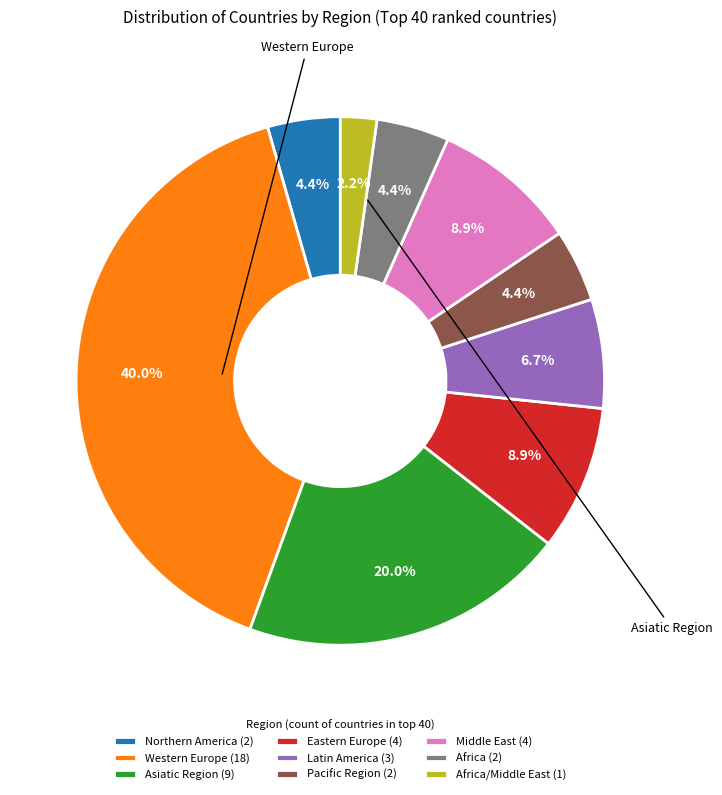

Is there any slice that represents more than half of the pie?

No